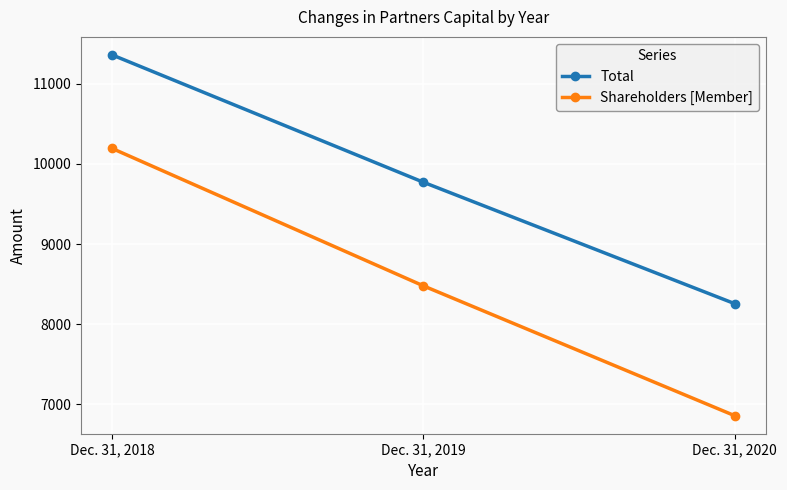

Is it true that Total equals 8256 at Dec. 31, 2020?

True